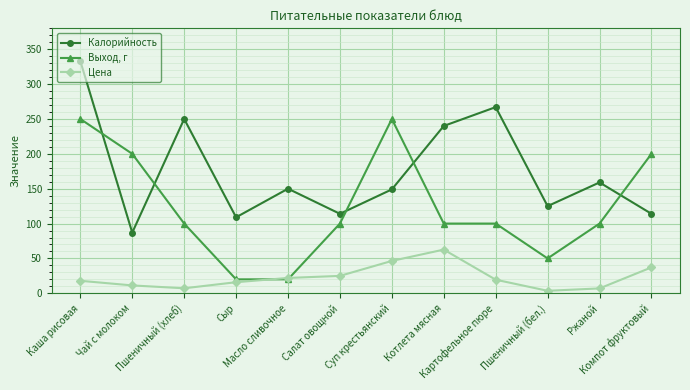

What is the sum of all Выход, г values?

1490.0